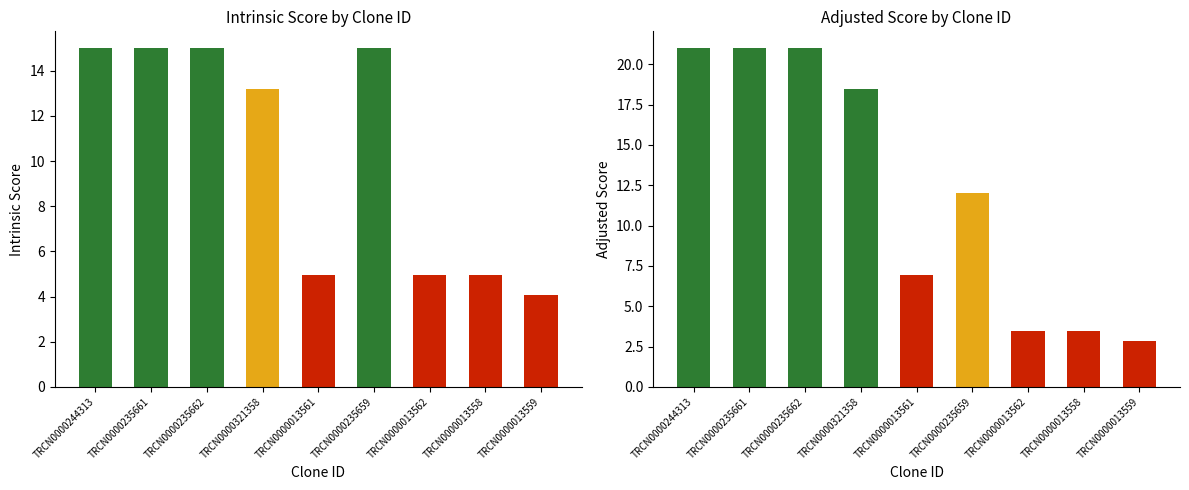

How many data points in Intrinsic Score are above 13?

5